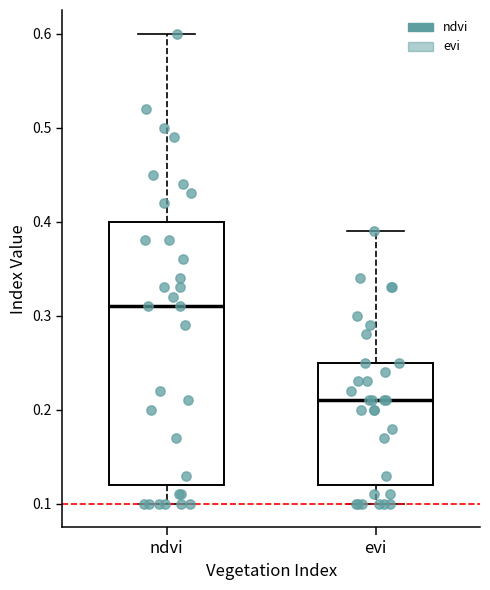

Where is the upper edge of the box for ndvi on the y-axis? The values are not printed on the chart, so give them approximately, as read against the axis.

0.40